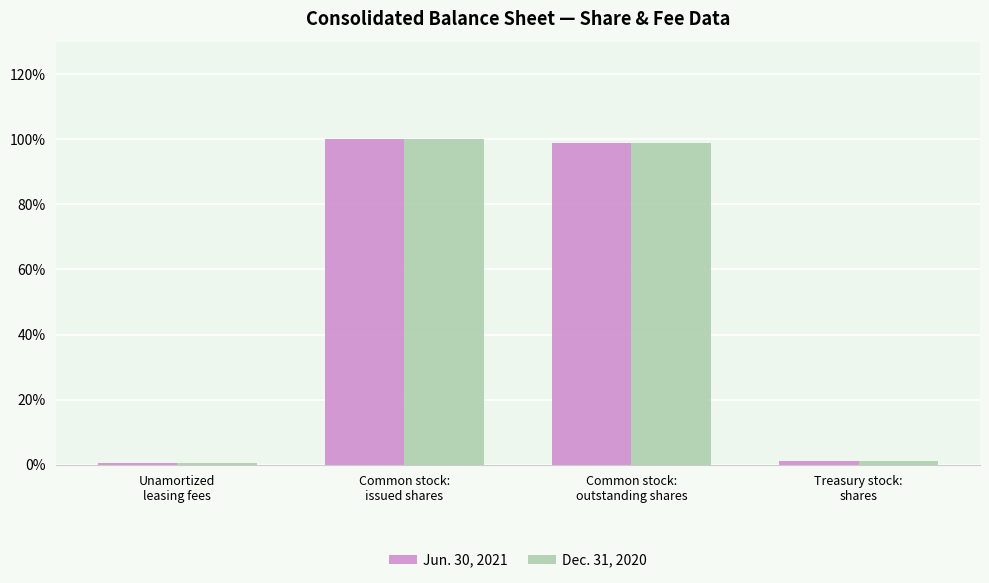

Reading left to right, transcribe all the data shown in this chart.

Jun. 30, 2021: Unamortized
leasing fees=0.5	Common stock:
issued shares=100.0	Common stock:
outstanding shares=98.7	Treasury stock:
shares=1.3
Dec. 31, 2020: Unamortized
leasing fees=0.5	Common stock:
issued shares=100.0	Common stock:
outstanding shares=98.7	Treasury stock:
shares=1.3